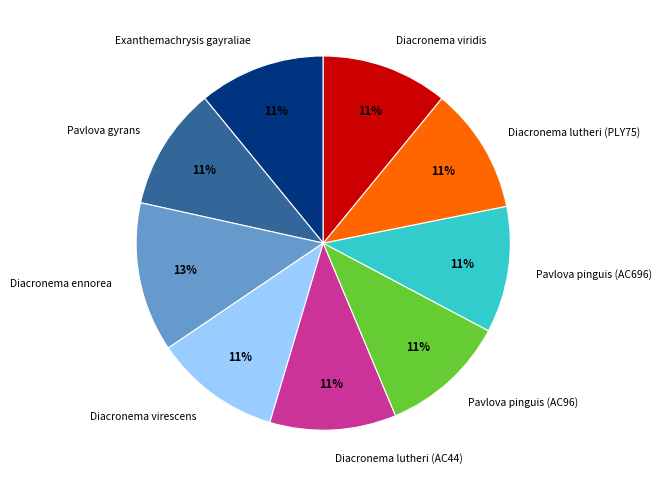

Approximately how many times larger is the value at Pavlova gyrans compared to Diacronema lutheri (PLY75)?

1.0